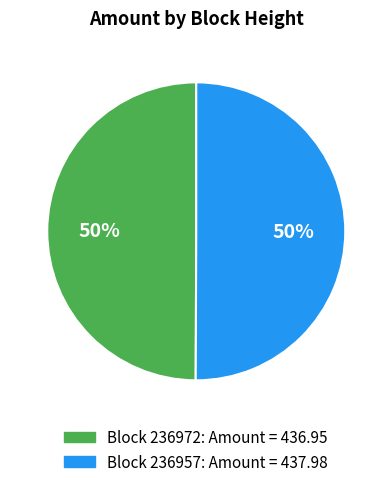

To the nearest percent, what is the average slice percentage?

50%